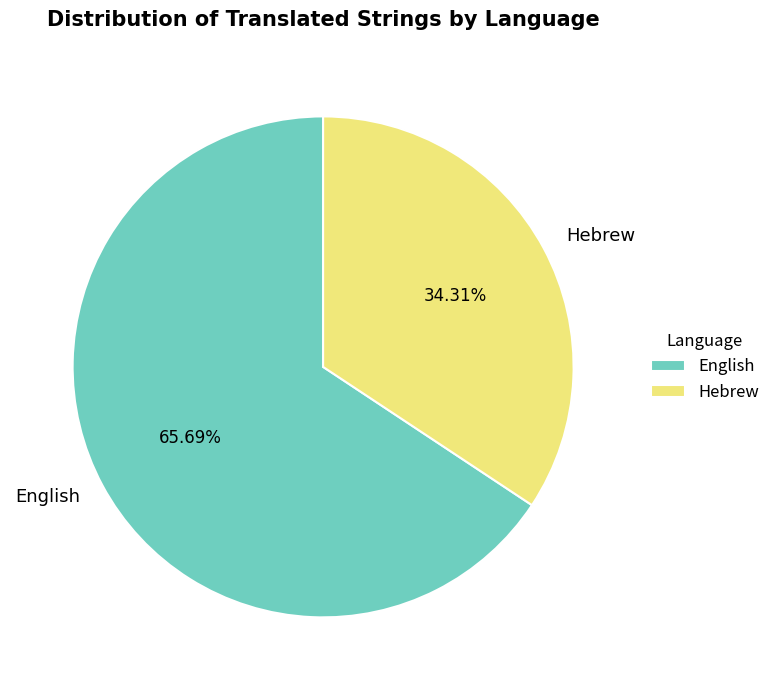

Which slice is the largest?

English